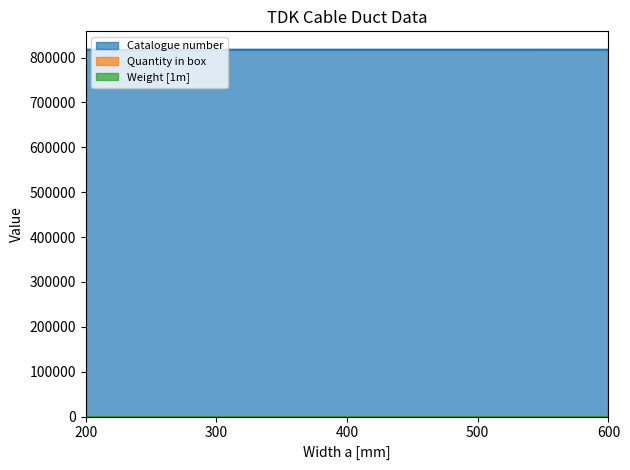

What are all the series names shown in the legend?

Catalogue number, Quantity in box, Weight [1m]